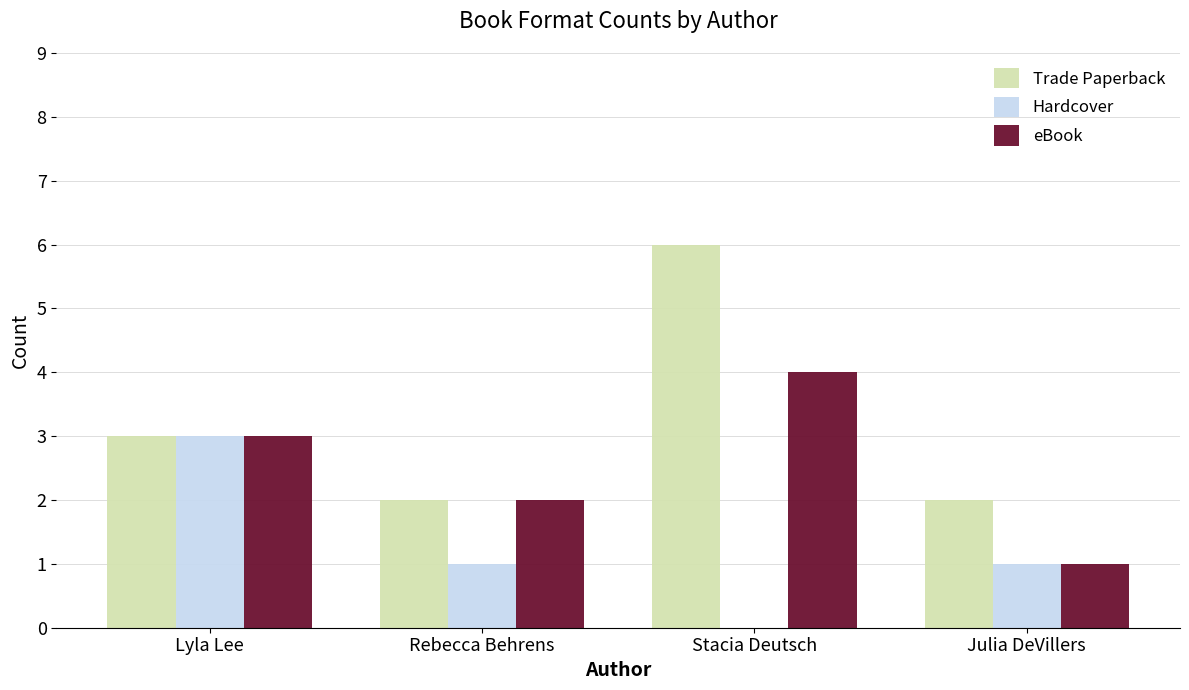

Read the eBook value at Stacia Deutsch.

4